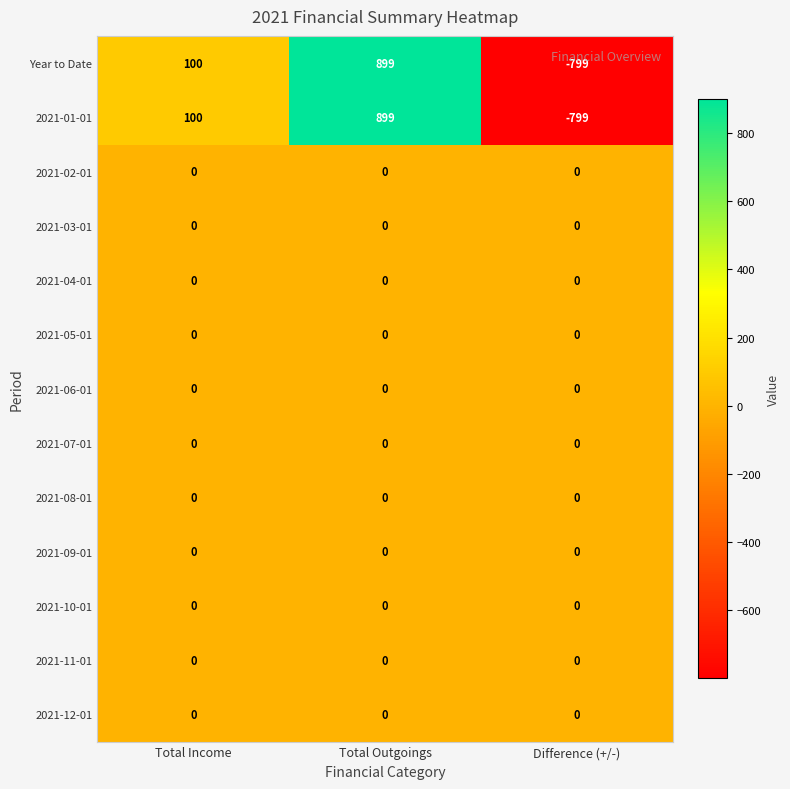

What is the total value across all series at Total Outgoings?

1798